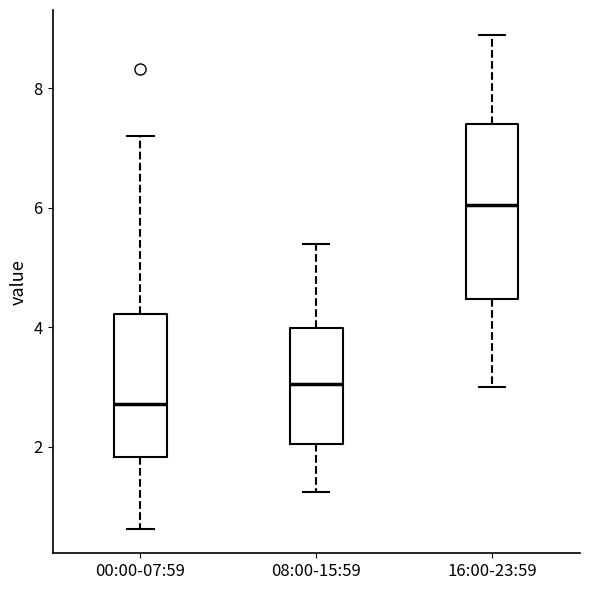

Reading left to right, transcribe this box plot: for each box, give where its median line is, the range the box spans, and where its two whiskers end, as read against the y-axis. The values are not printed on the chart, so give them approximately, as read against the axis.

00:00-07:59: median 2.8, box 1.8 to 4.2, whiskers 0.6 to 7.2
08:00-15:59: median 3.0, box 2.0 to 4.0, whiskers 1.2 to 5.4
16:00-23:59: median 6.0, box 4.4 to 7.4, whiskers 3.0 to 9.0